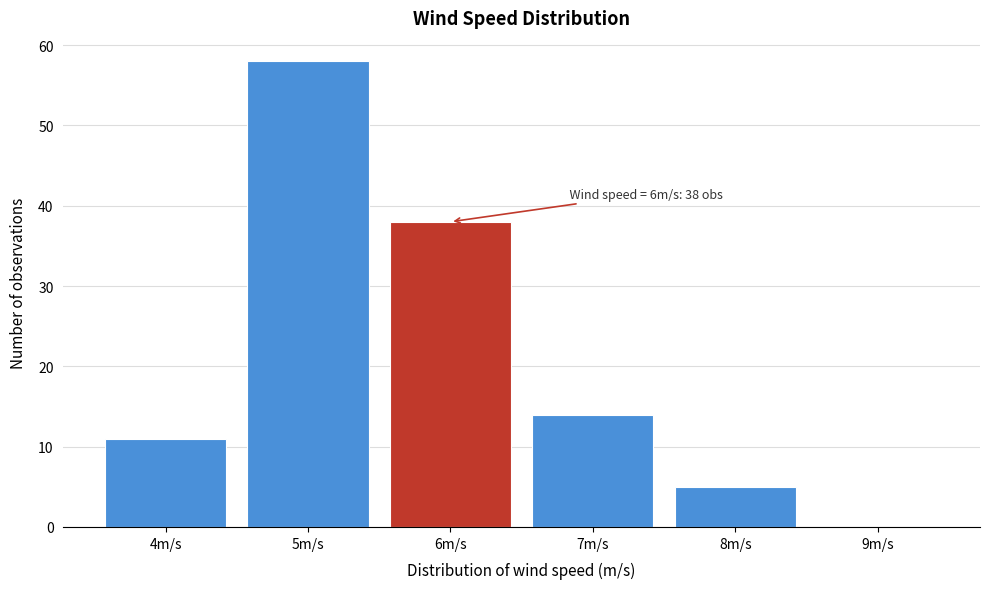

Which range on the x-axis has the tallest bar?

4.5 to 5.5